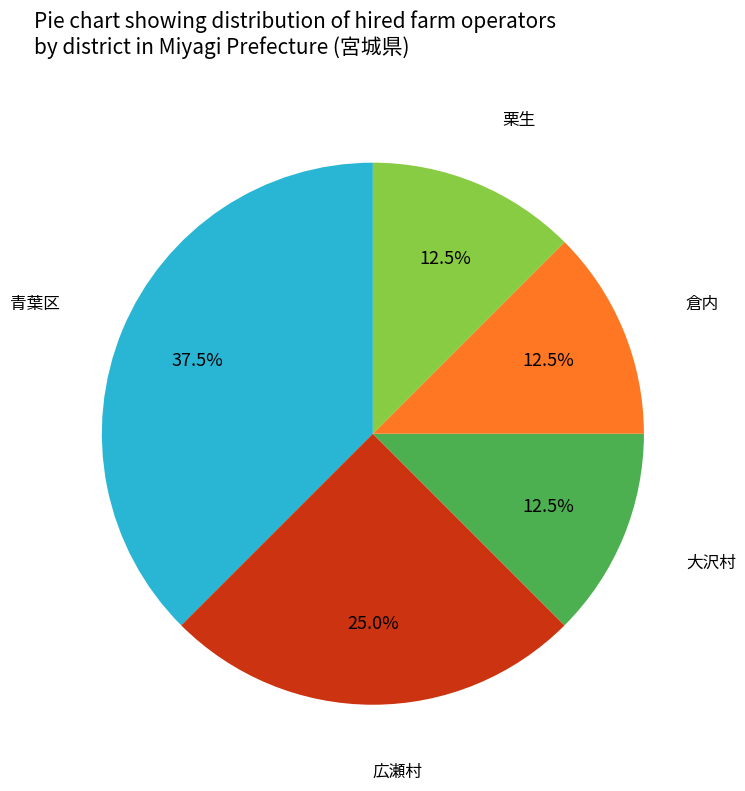

Is there a majority slice in this chart?

No